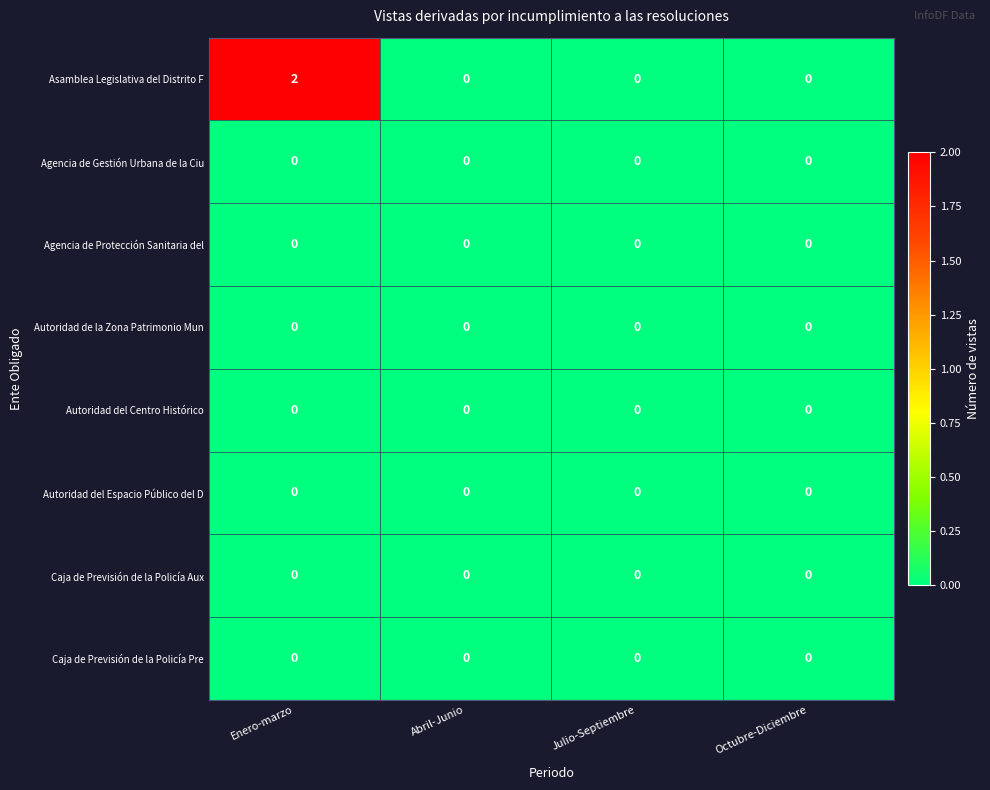

Which series has the largest total across all categories?

row_0